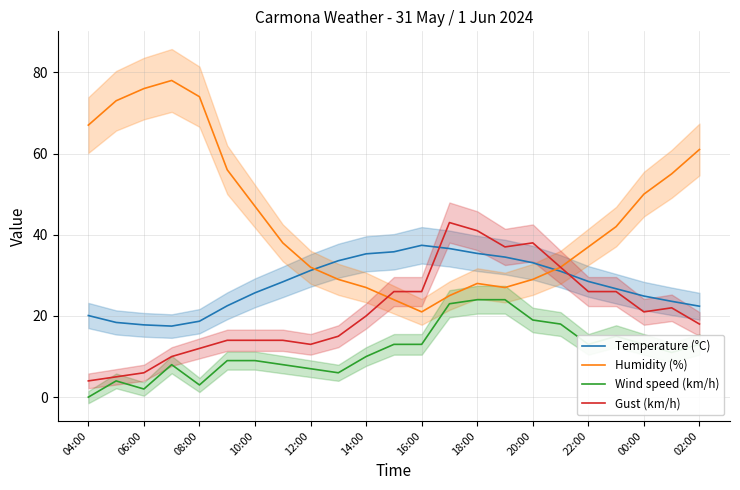

True or false: Temperature (°C) and Humidity (%) cross at least once.

True